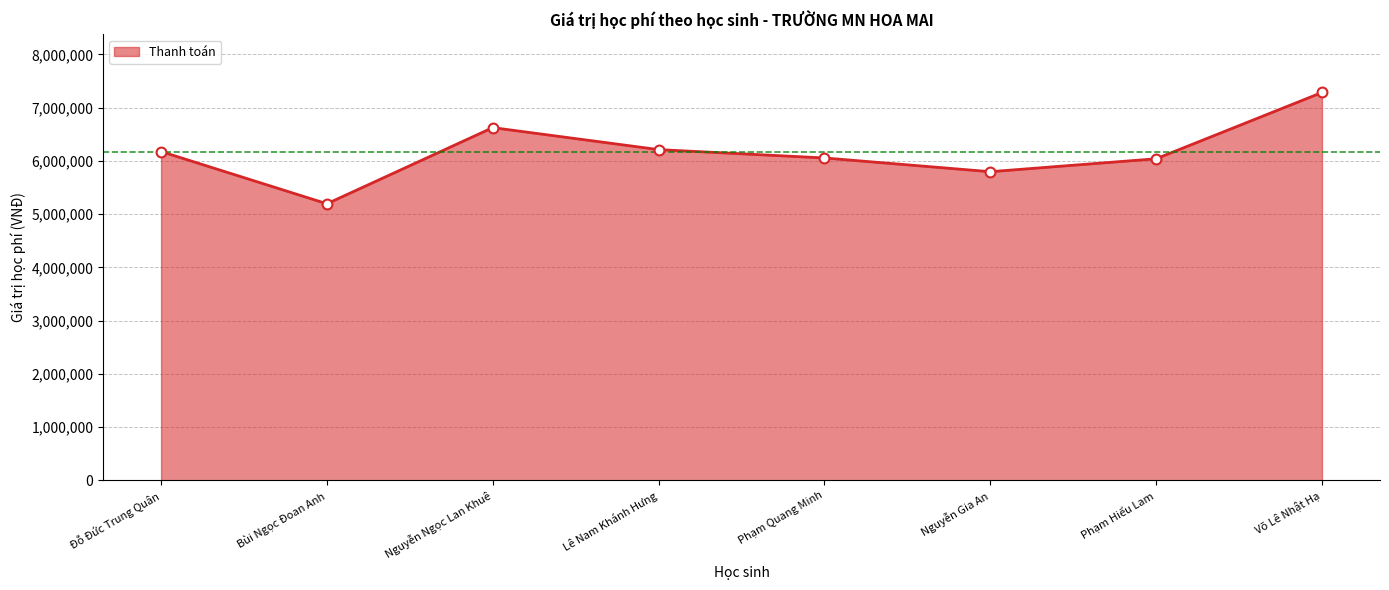

What is the change in value from Phạm Hiểu Lam to Võ Lê Nhật Hạ?

+1245000